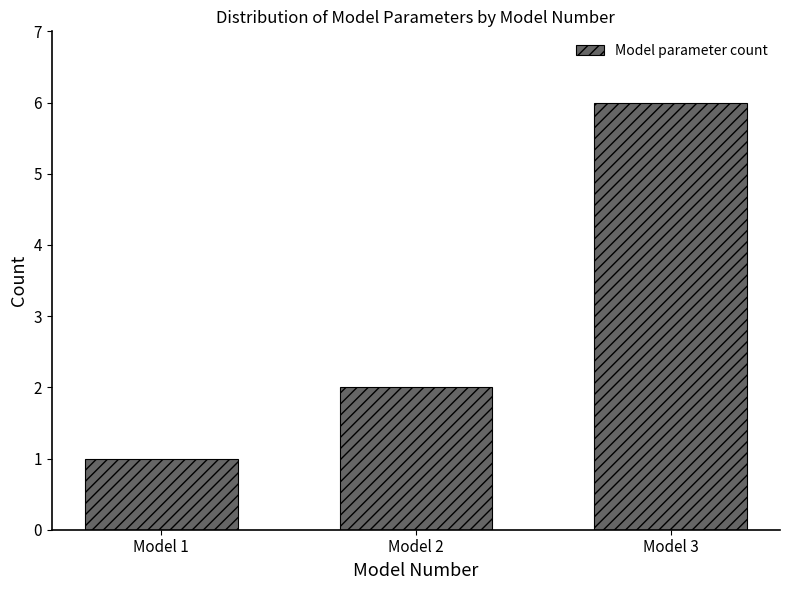

Reading left to right, transcribe all the data shown in this chart.

1	2	6